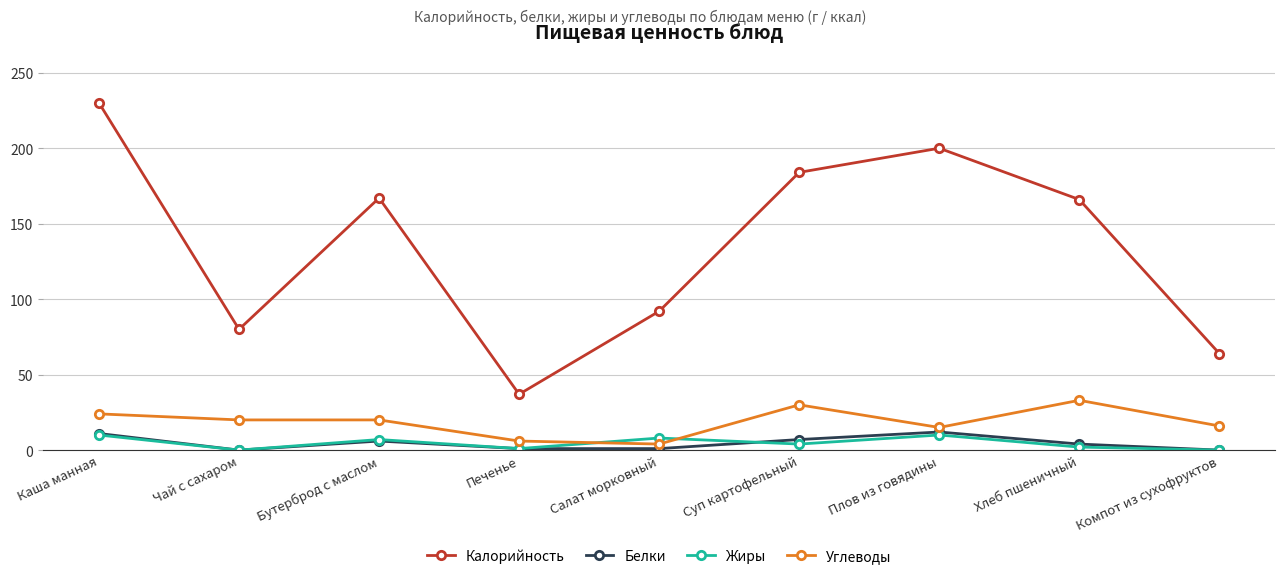

What is the spread (max minus min) of values at Хлеб пшеничный?

164